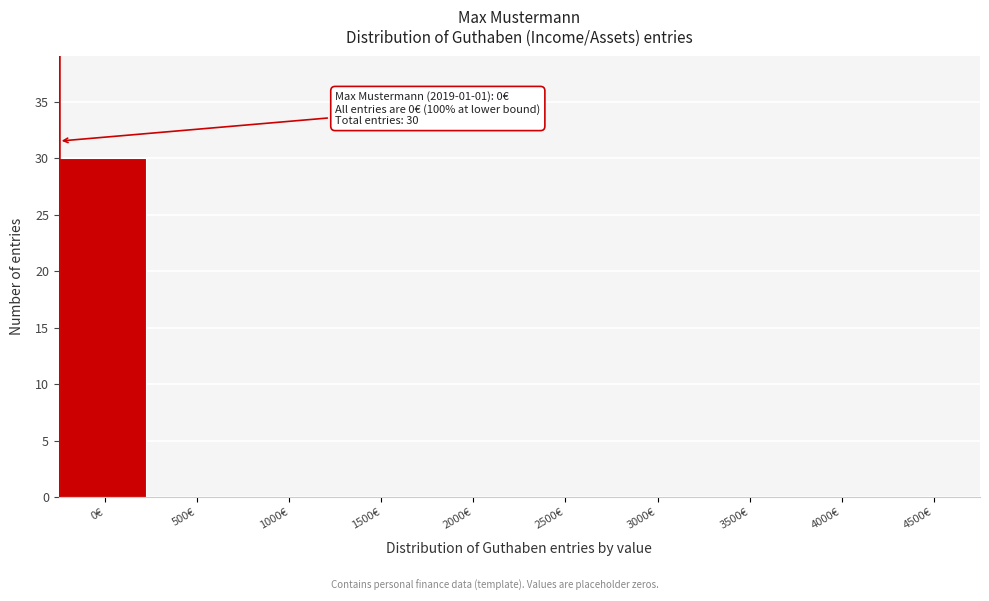

Reading left to right, list all the values displayed in this chart.

0€=30	500€=0	1000€=0	1500€=0	2000€=0	2500€=0	3000€=0	3500€=0	4000€=0	4500€=0